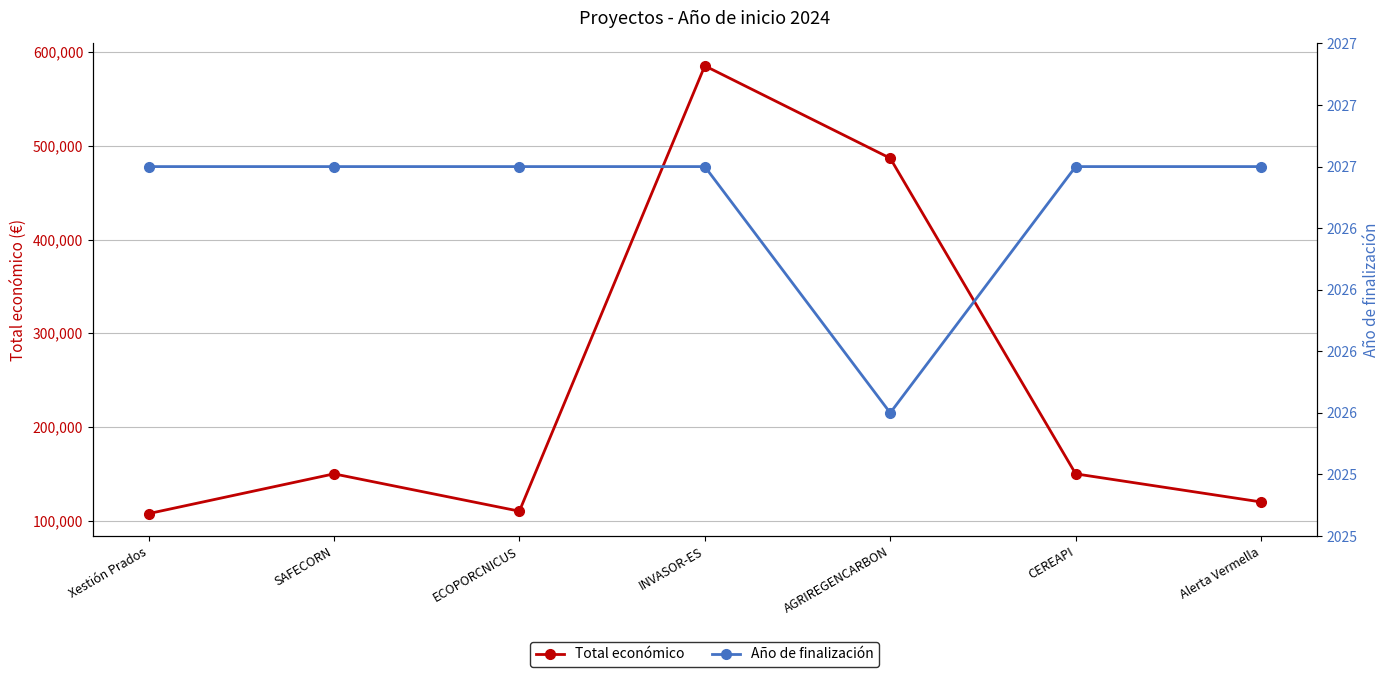

How many data points does each series have?

7